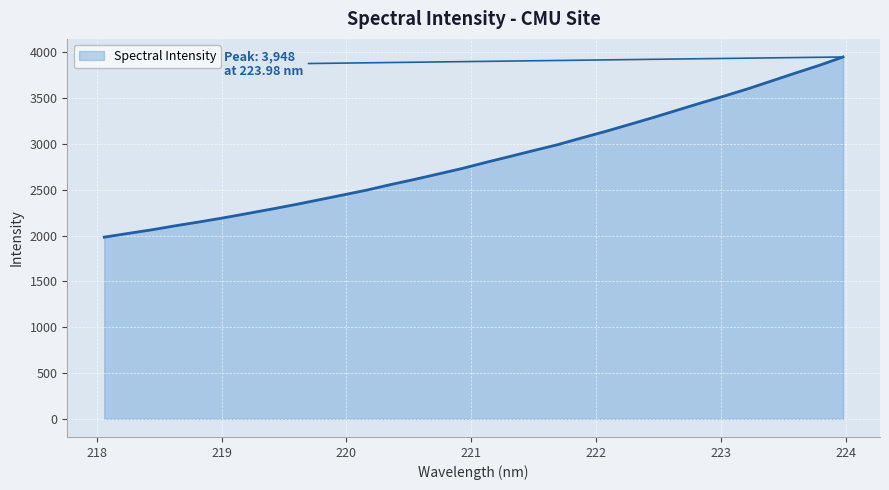

What is the minimum value shown in the chart?

1982.7